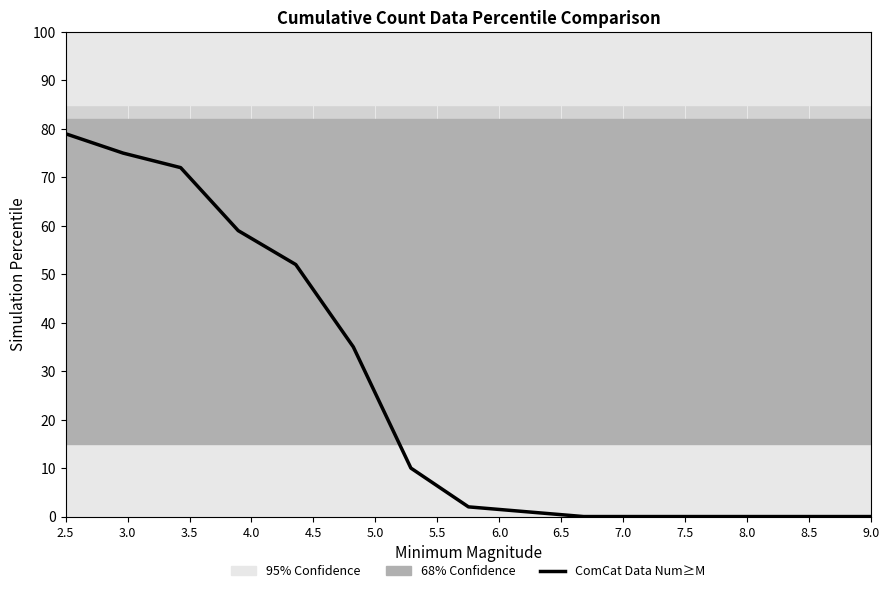

What is the greatest value displayed?

79